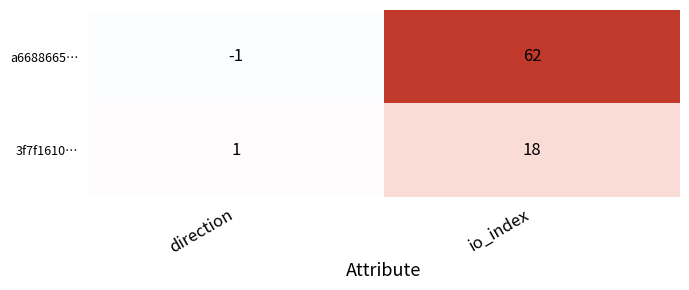

List the series in order of their peak value, lowest first.

3f7f1610…, a6688665…